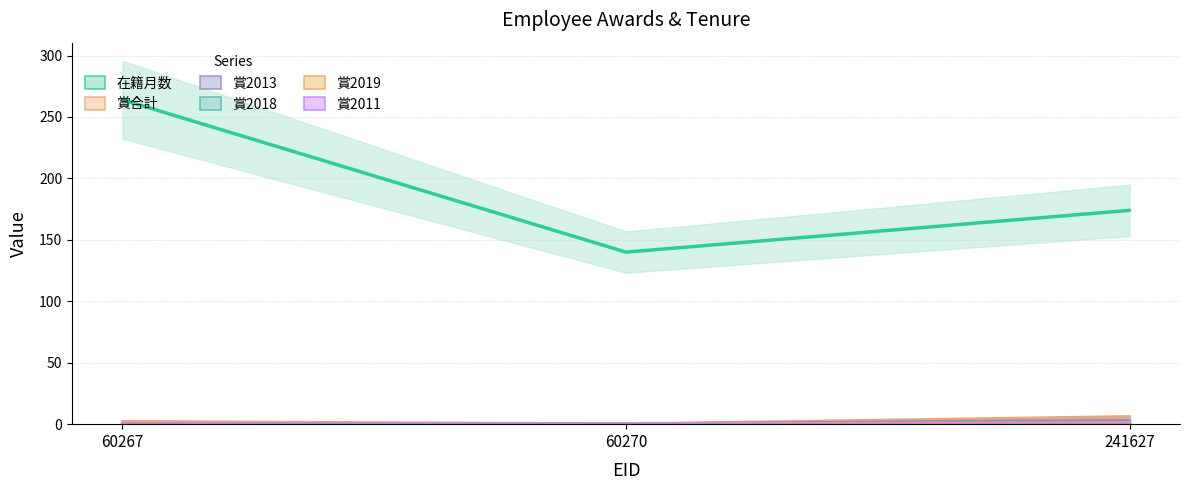

What is the sum of all 賞2018 values?

1